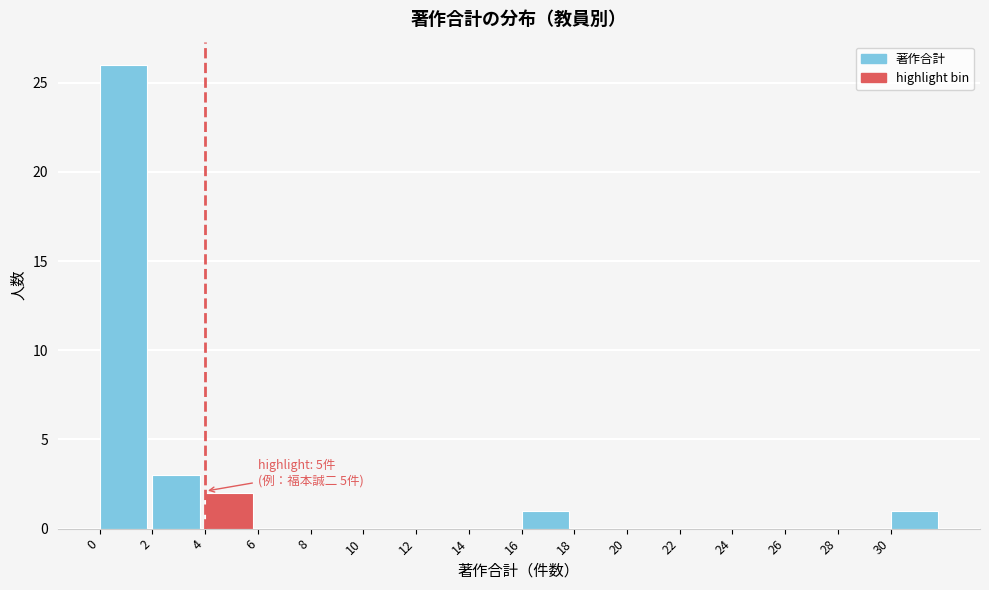

Which range on the x-axis has the tallest bar?

0 to 2